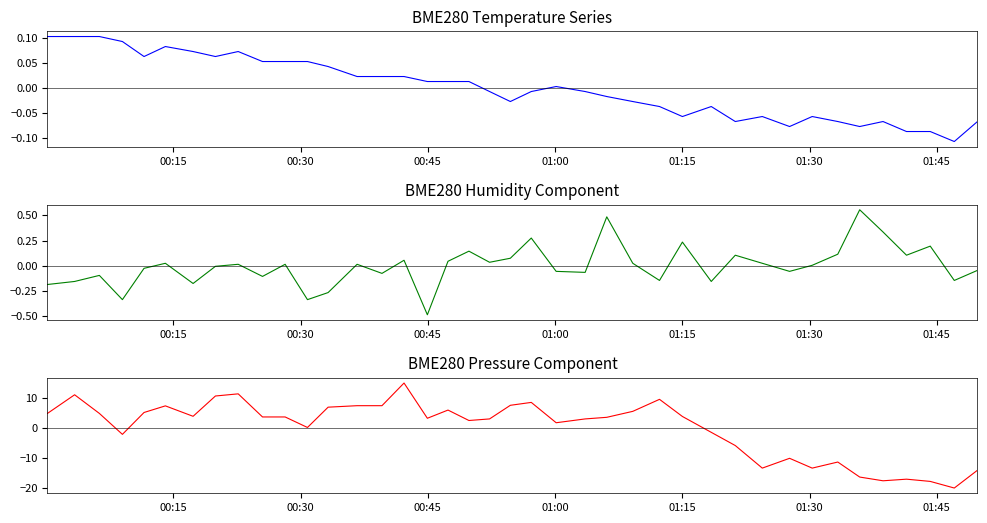

What is the label of the 38th point from the right?

00:45